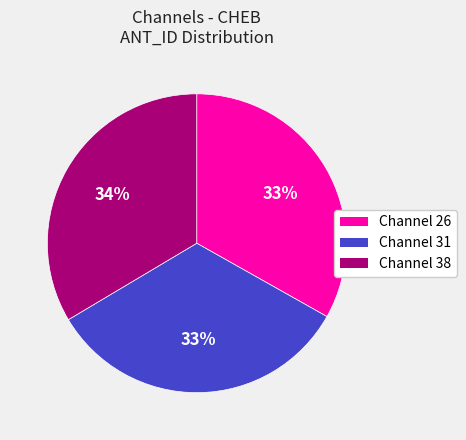

To the nearest percent, what is the average slice percentage?

33%